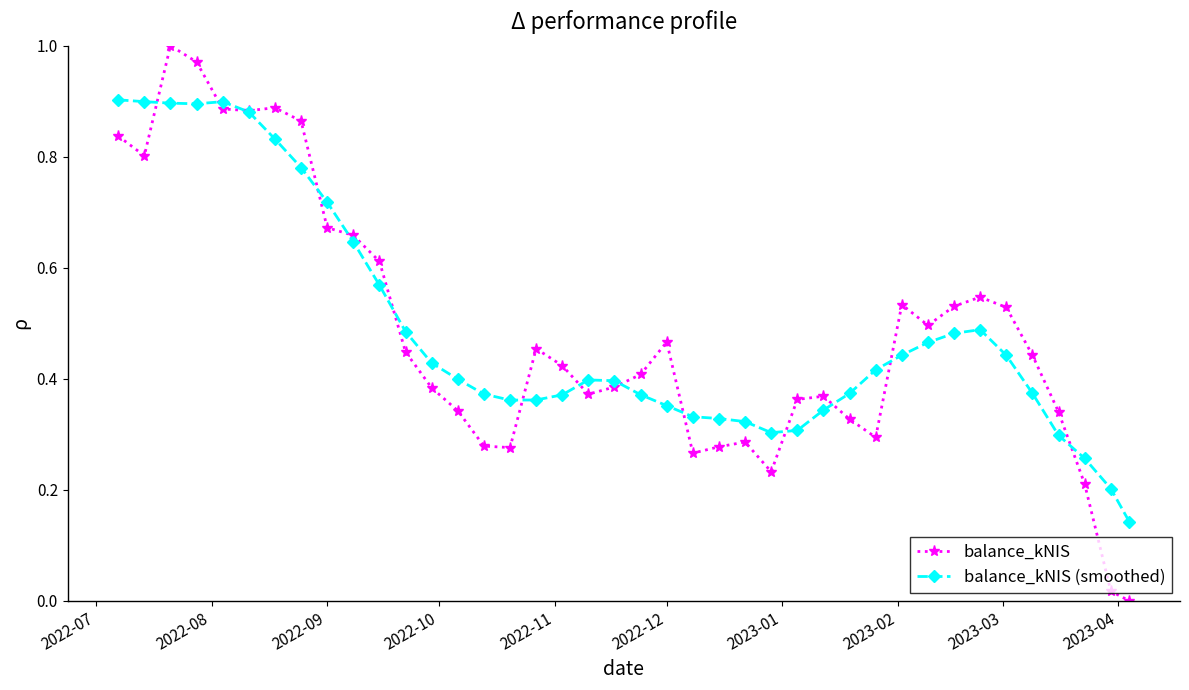

List the series in order of their peak value, highest first.

balance_kNIS, balance_kNIS (smoothed)